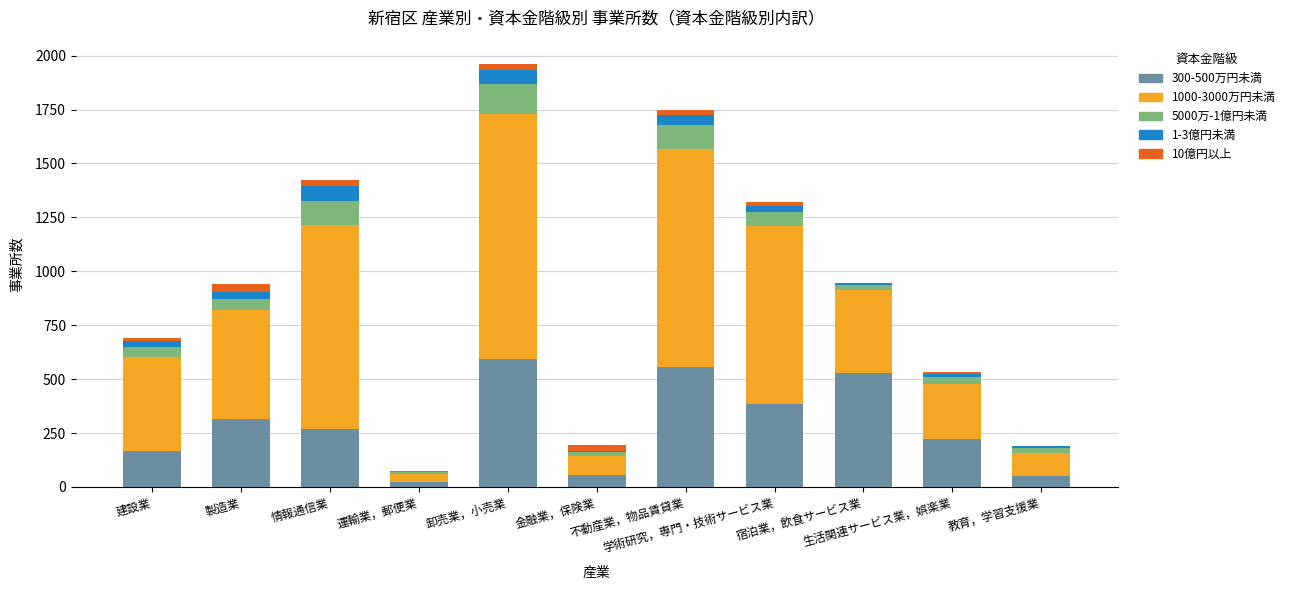

Does the chart contain stacked bars?

Yes